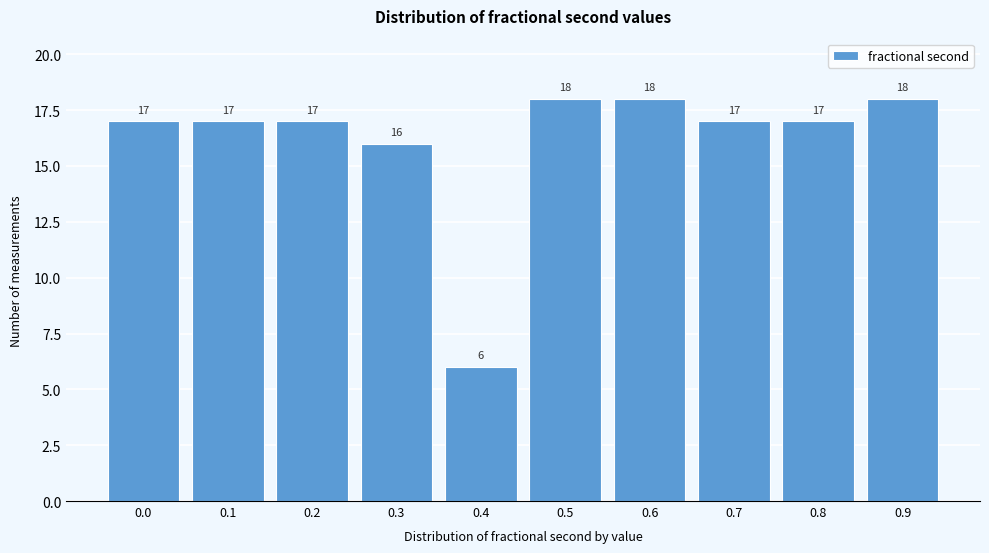

Reading right to left, extract all data points from this chart.

0.9=18	0.8=17	0.7=17	0.6=18	0.5=18	0.4=6	0.3=16	0.2=17	0.1=17	0.0=17